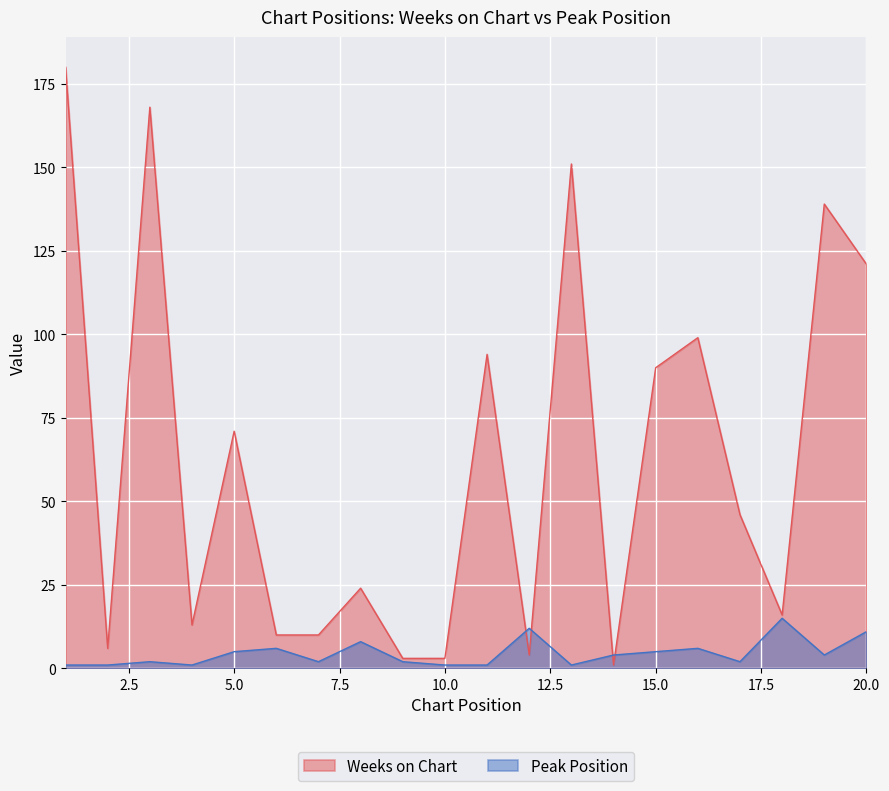

Which series ends up on top after the final intersection of Weeks on Chart and Peak Position?

Weeks on Chart